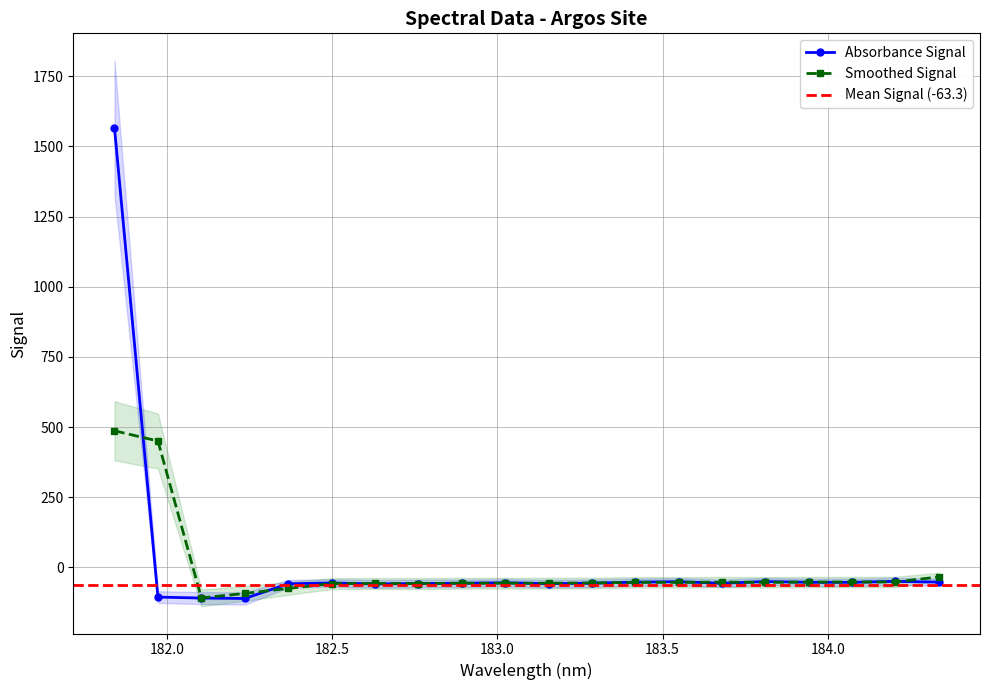

True or false: the data has more than 1 interior local peaks.

True